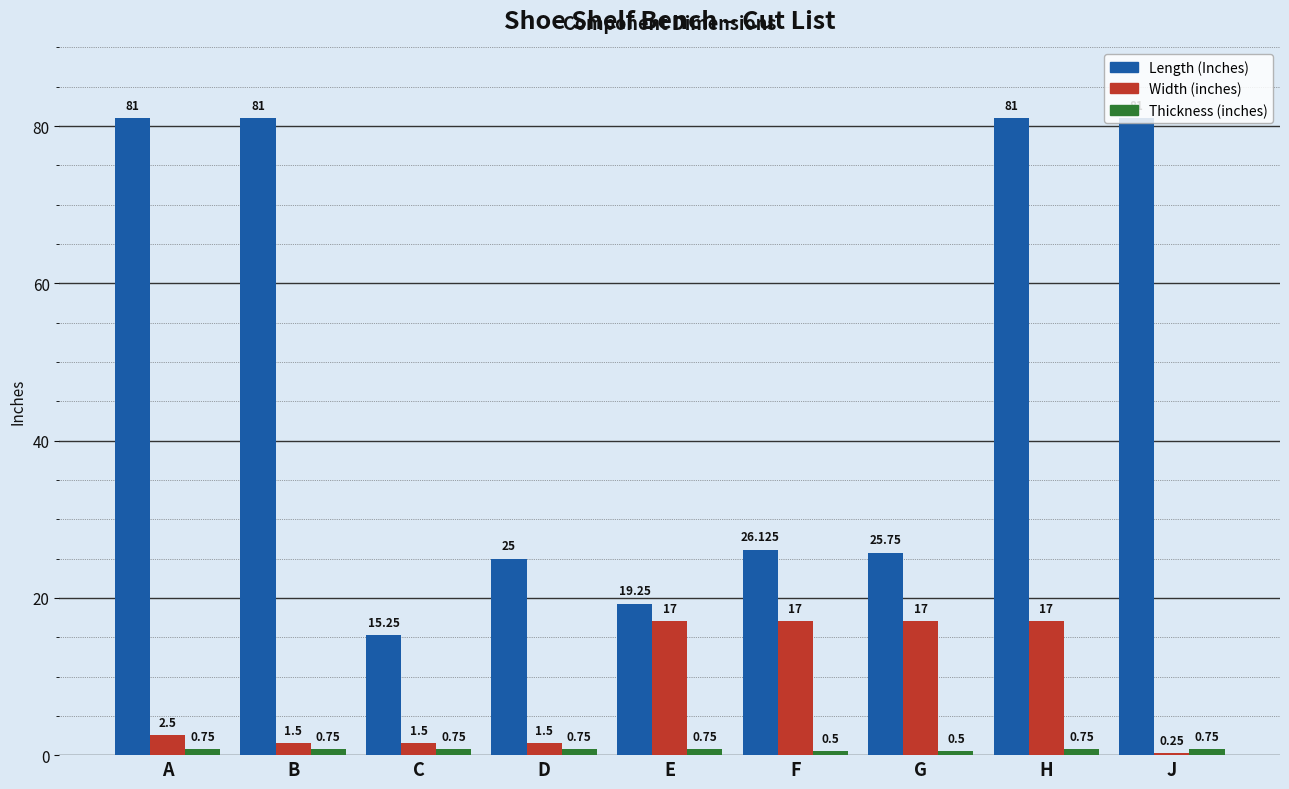

Where does the Width (inches) series first go above 2?

A